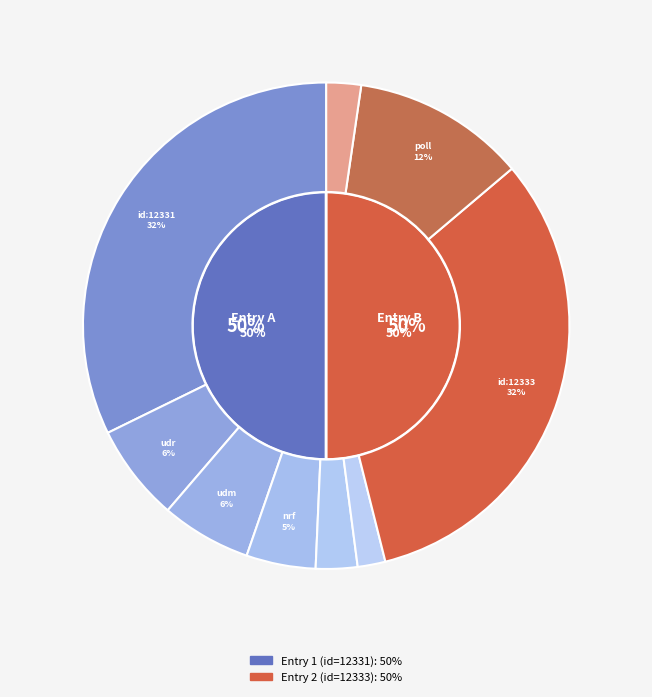

How many slices are in this pie chart?

2